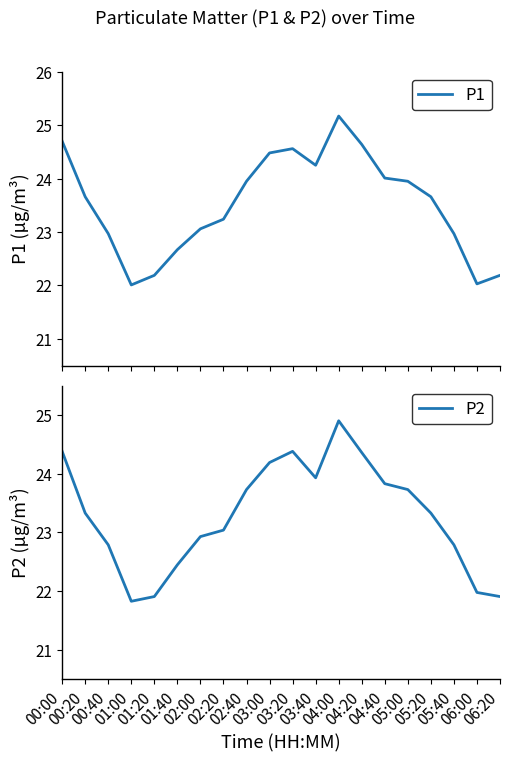

True or false: P2 and P1 intersect in this chart.

False